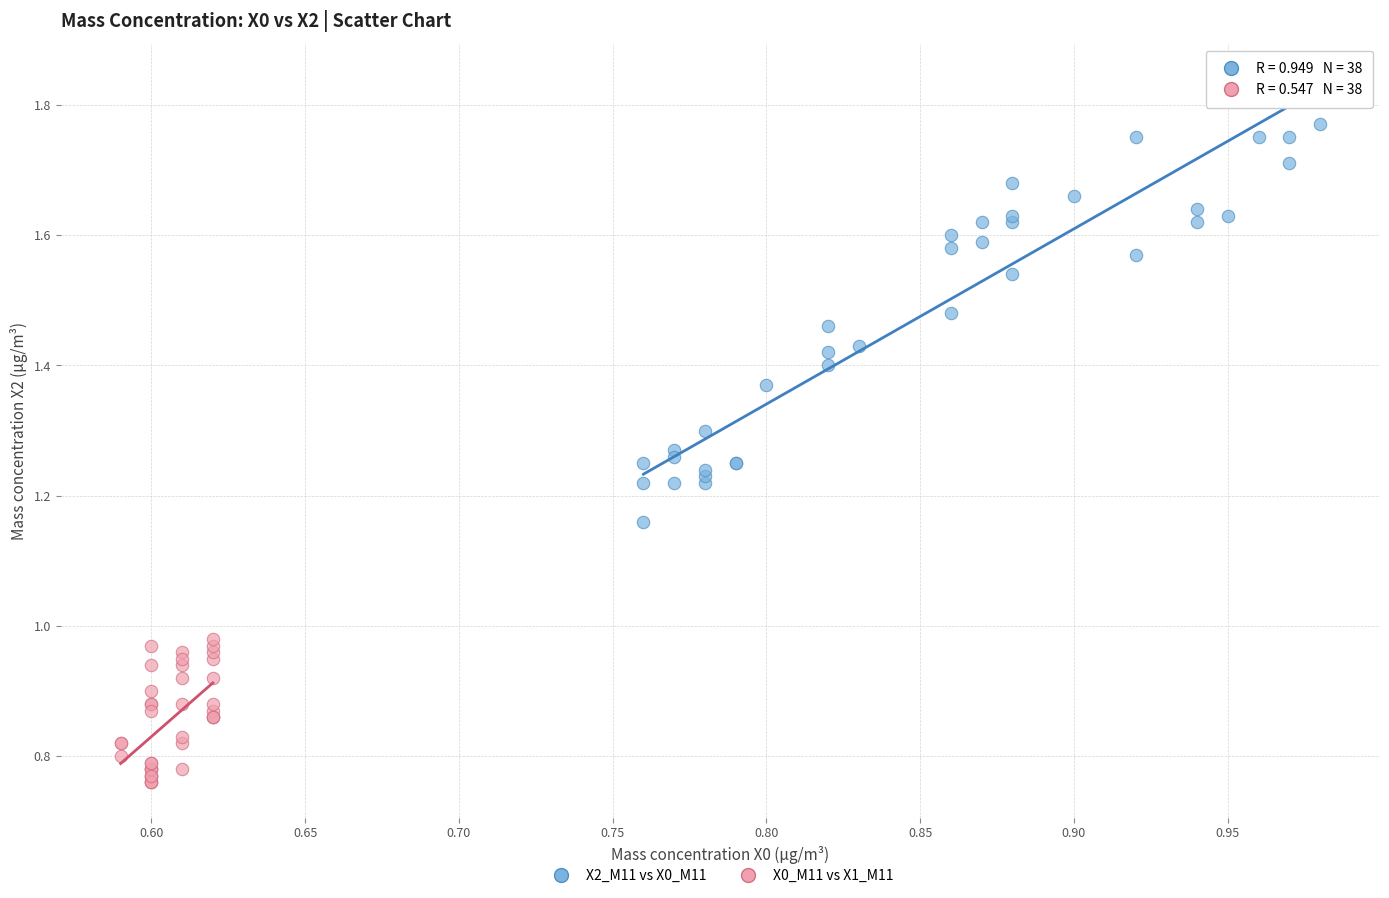

Which series has the widest spread of Y values?

X2_M11 vs X0_M11